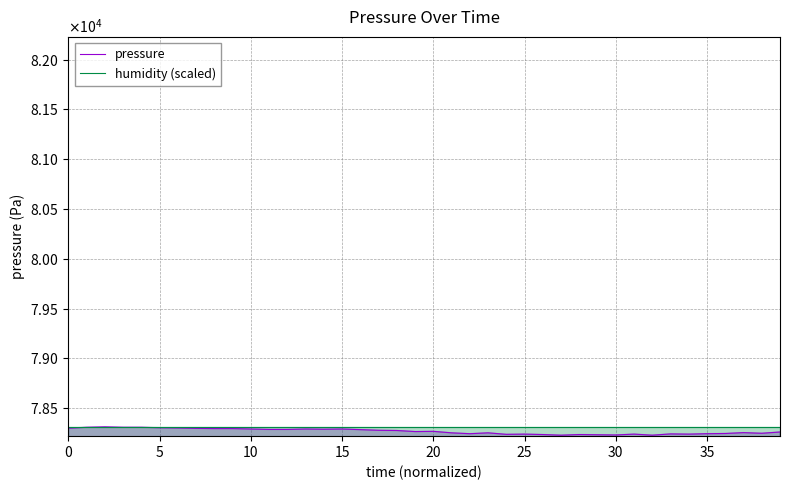

How many lines are shown in the chart?

2